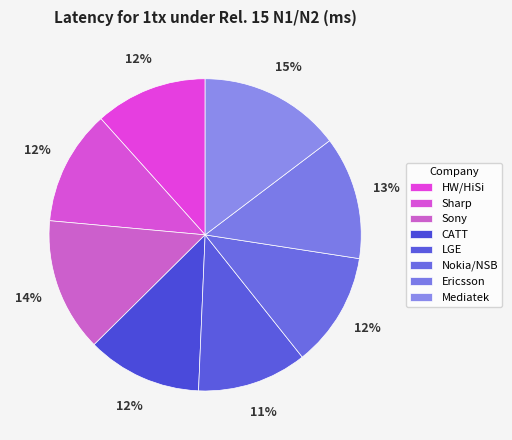

To the nearest percent, what is the combined percentage of Sony and Mediatek?

29%